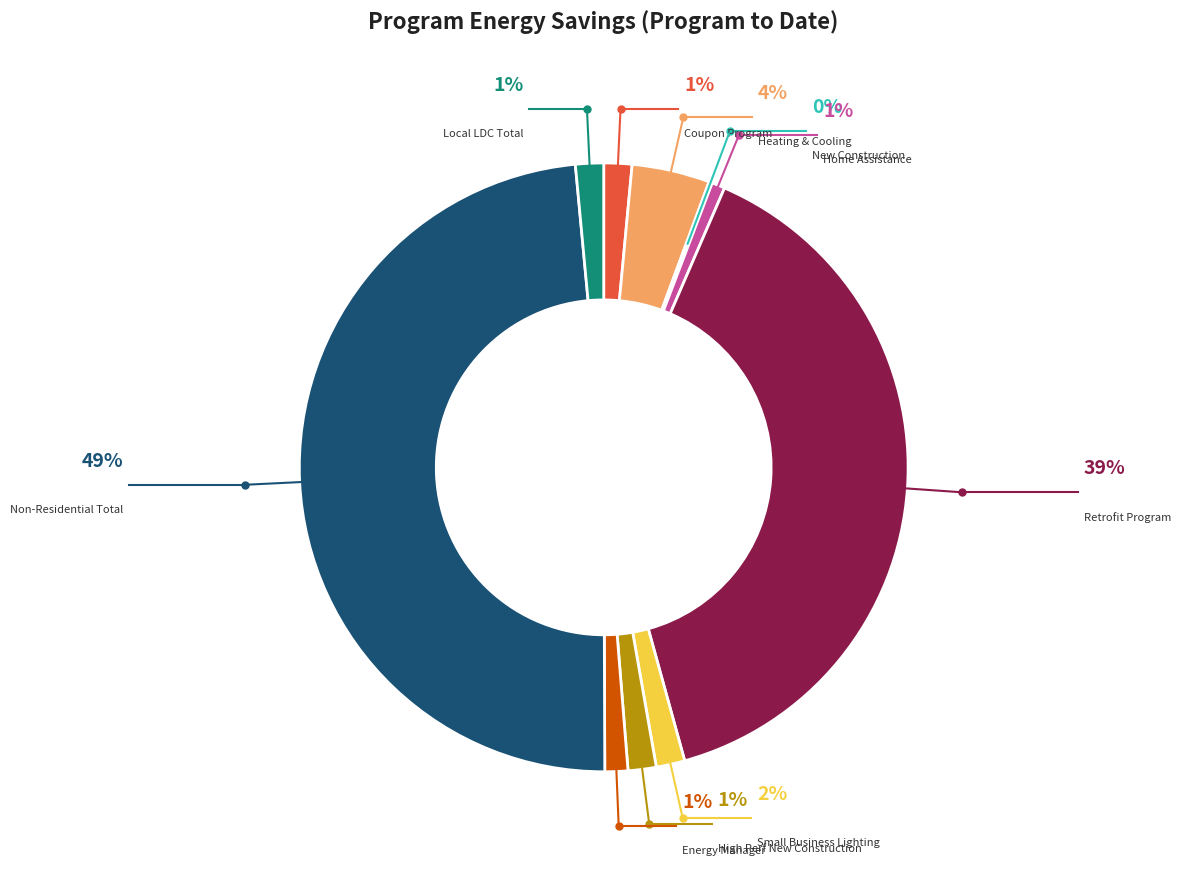

Is the sum of Save on Energy Small Business Lighting Program and Save on Energy Coupon Program greater than half?

No